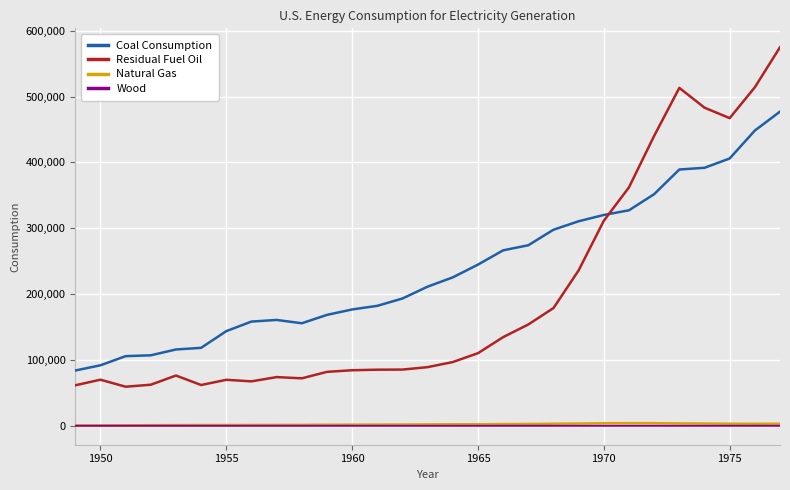

What is the lowest value of the Residual Fuel Oil series?

59347.0